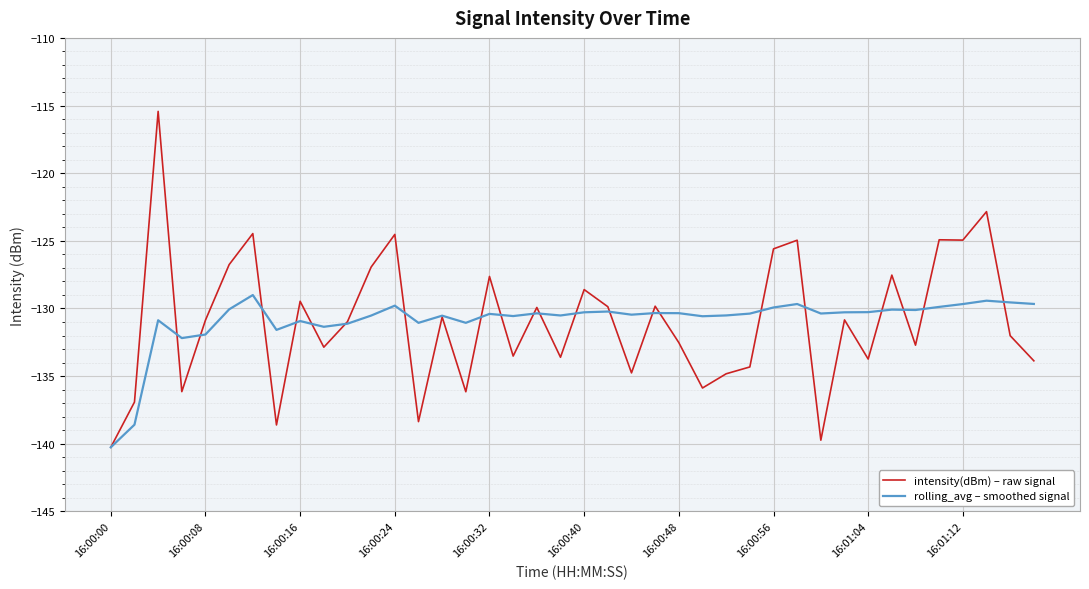

What is the maximum value for rolling_avg – smoothed signal?

-129.0